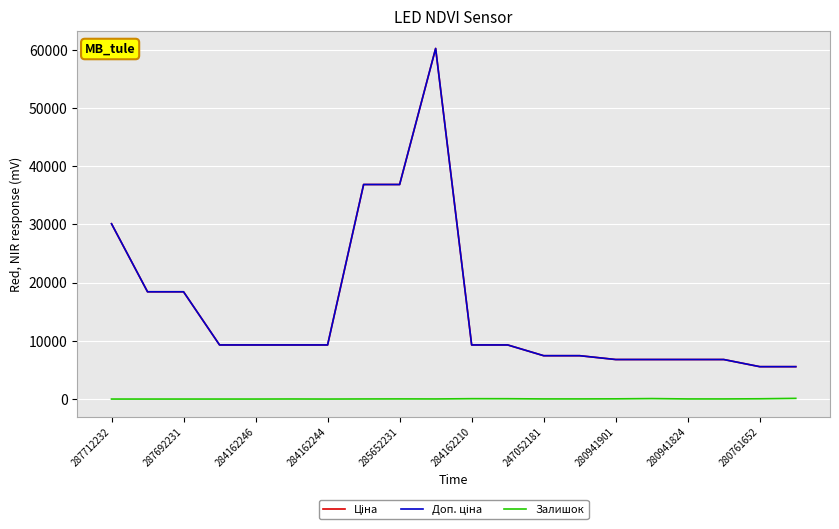

Does the chart have visible grid lines?

Yes